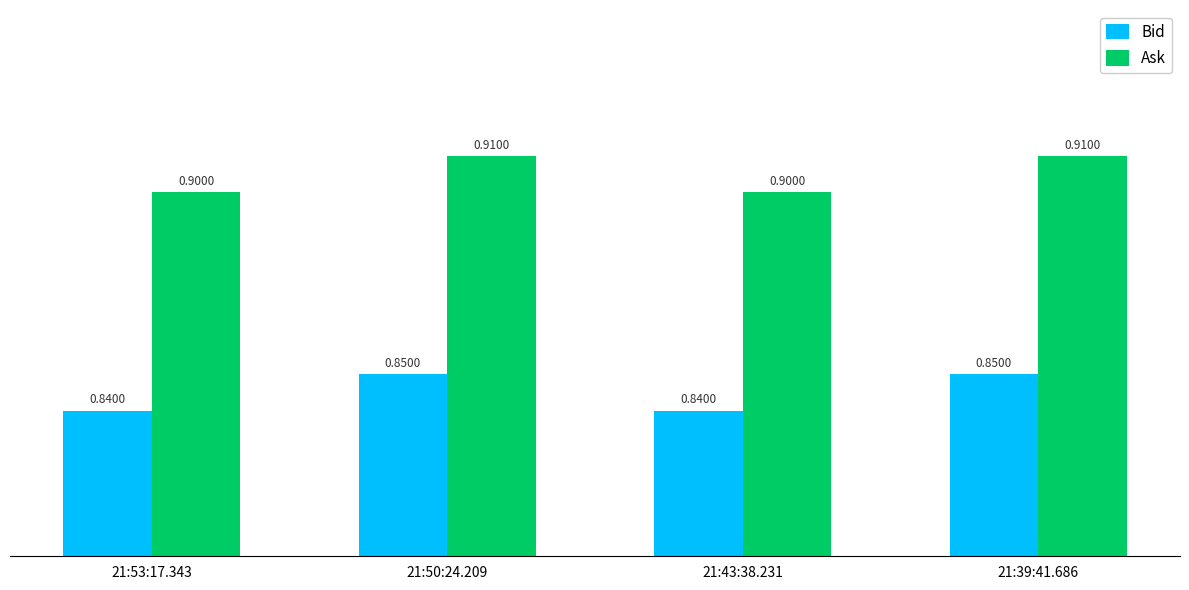

List the series in order of their peak value, lowest first.

Bid, Ask